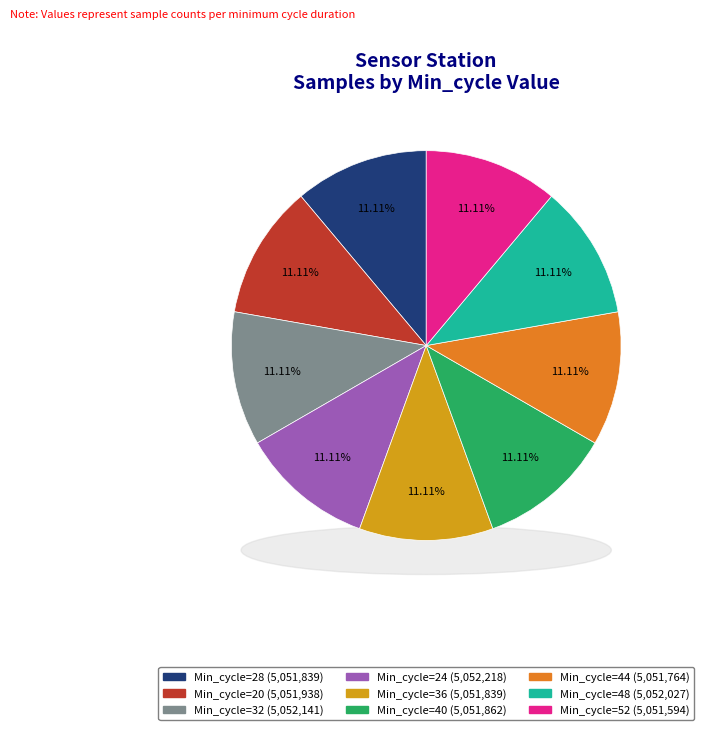

Is 36 the majority of the pie?

No